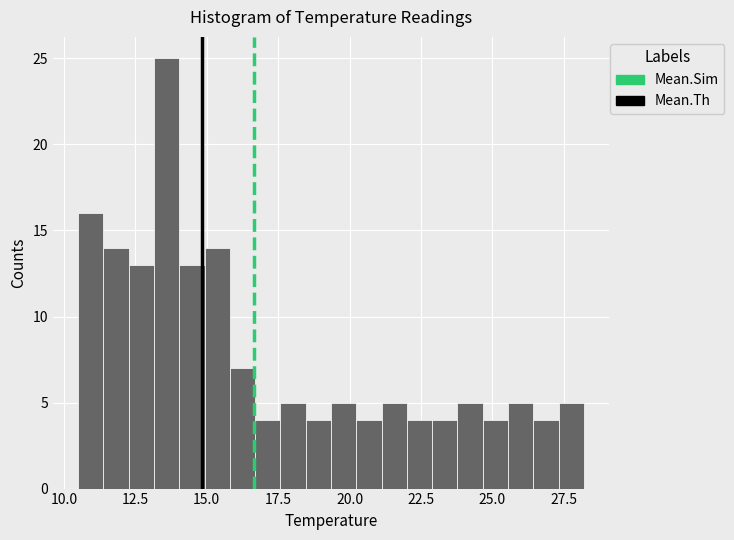

Around what value on the x-axis is the tallest bar? Give the approximate position of its centre, as read against the axis.

13.5